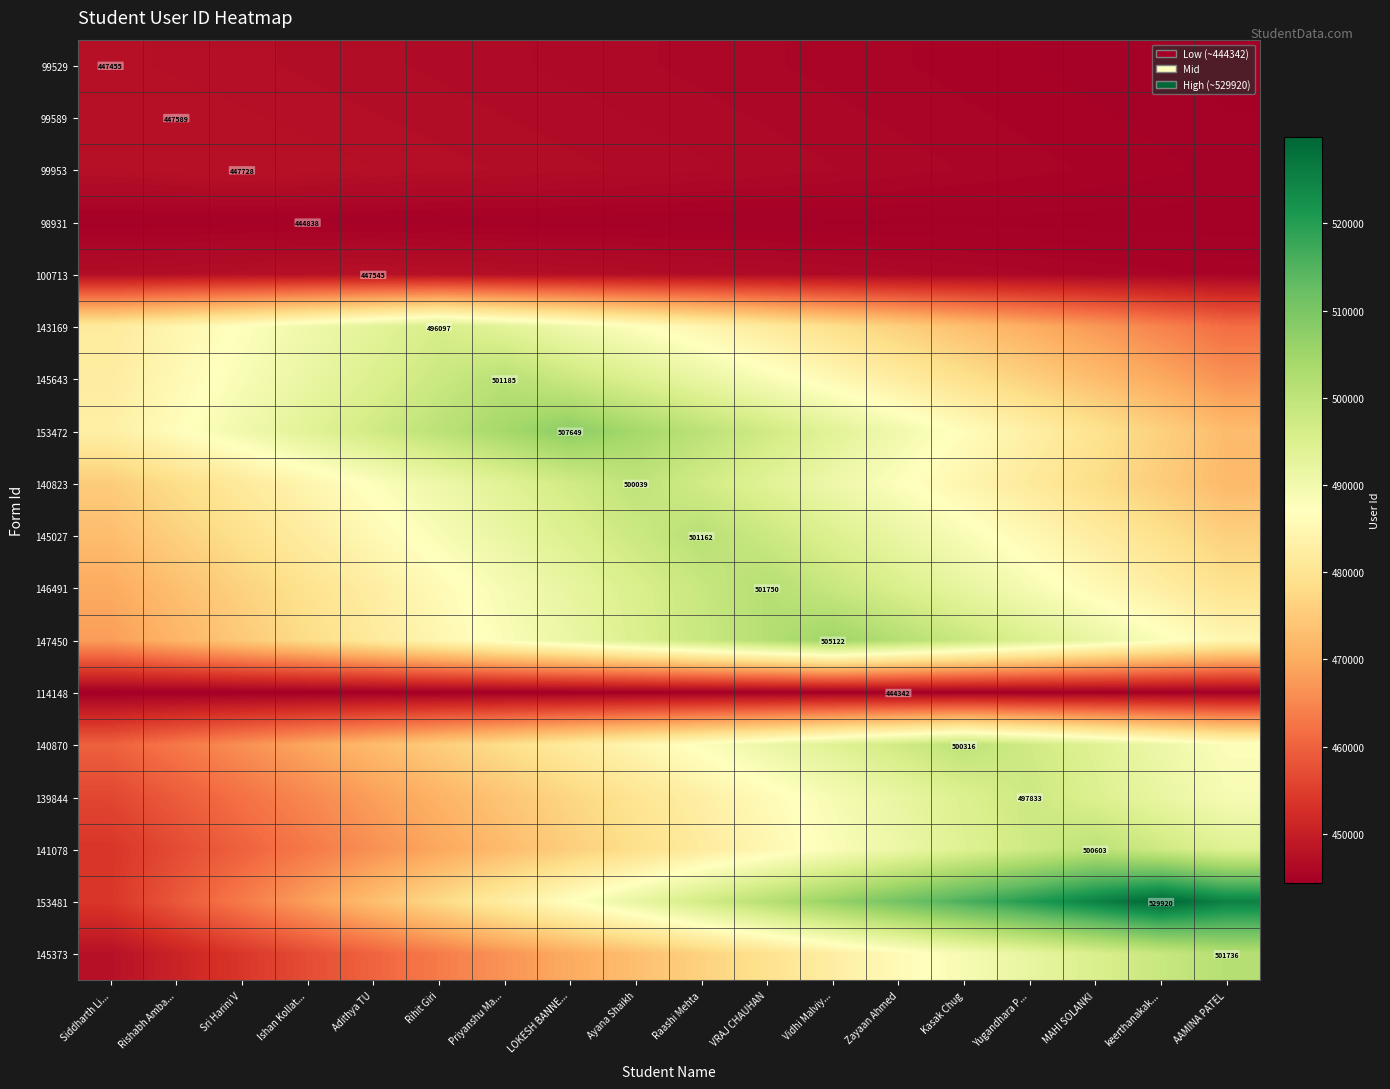

How many values in the 153481 series exceed 496639?

9